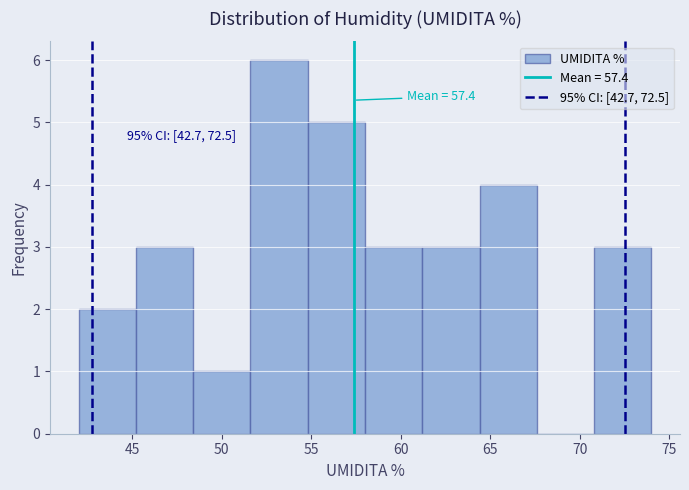

Over which range of the x-axis is the bar tallest?

51.6 to 54.8